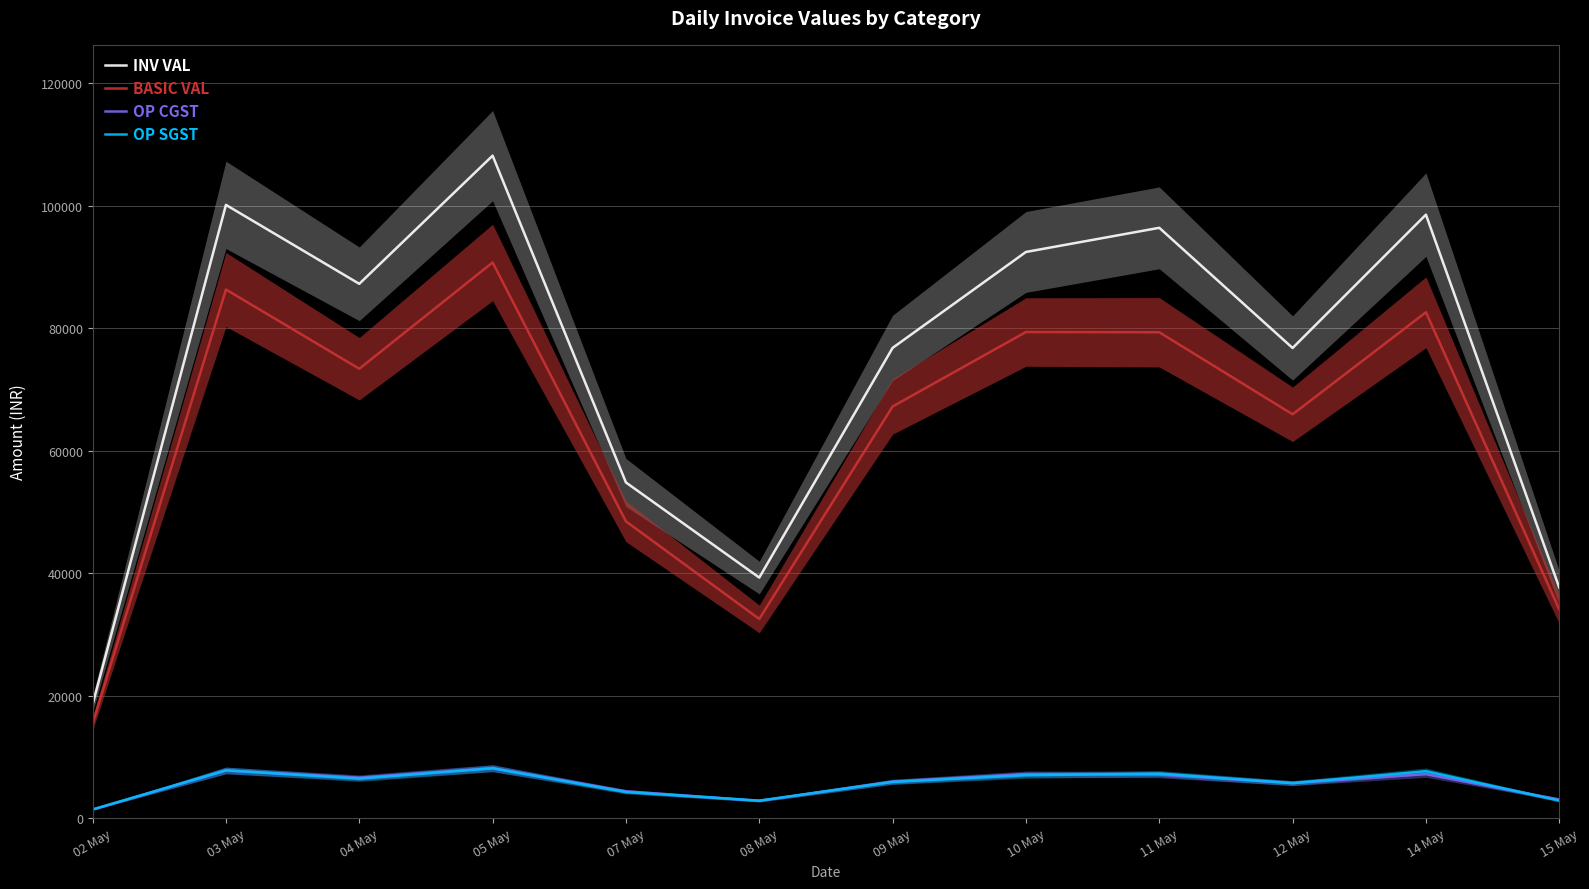

True or false: OP SGST and BASIC VAL intersect in this chart.

False